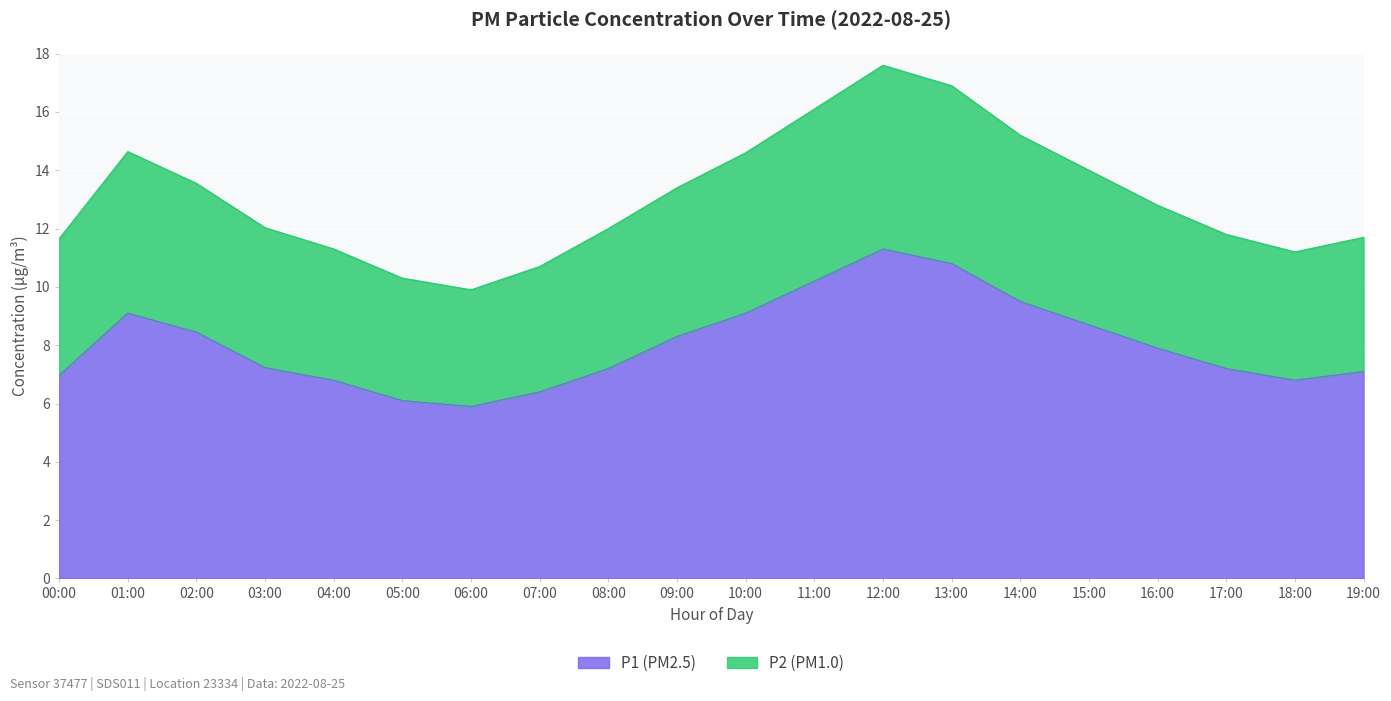

At which category does the chart reach its peak across all series?

12:00